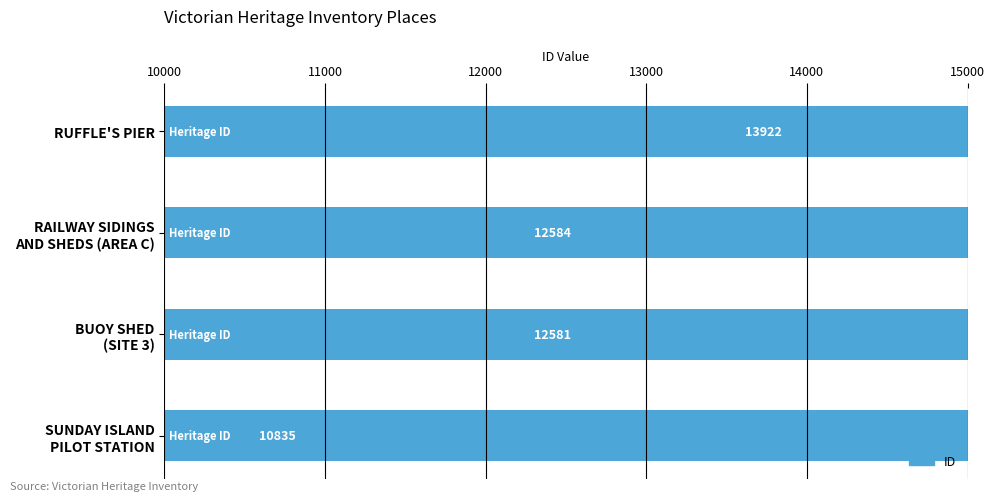

Reading left to right, transcribe all the data shown in this chart.

10835	12581	12584	13922